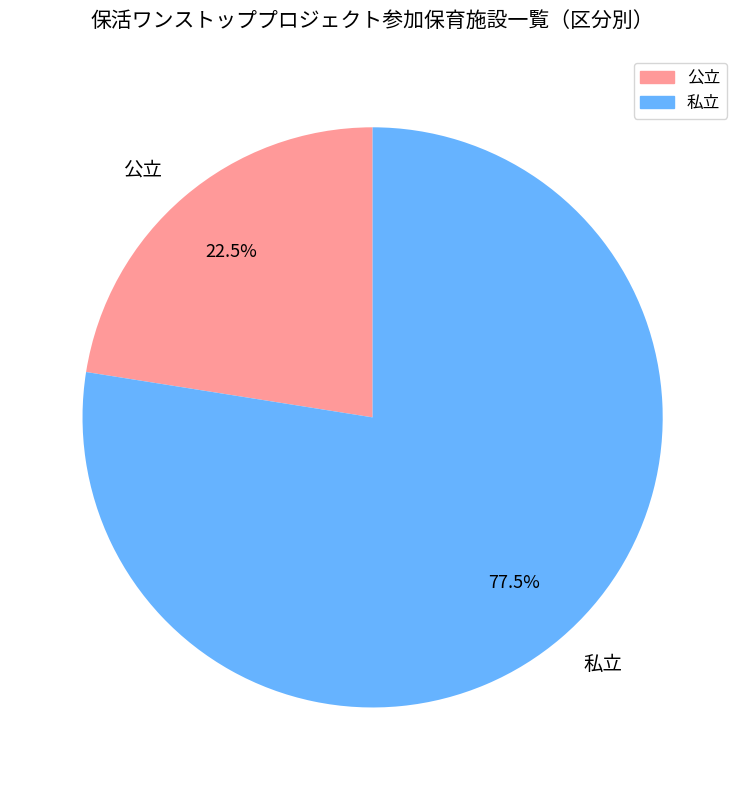

Is there any slice that represents more than half of the pie?

Yes